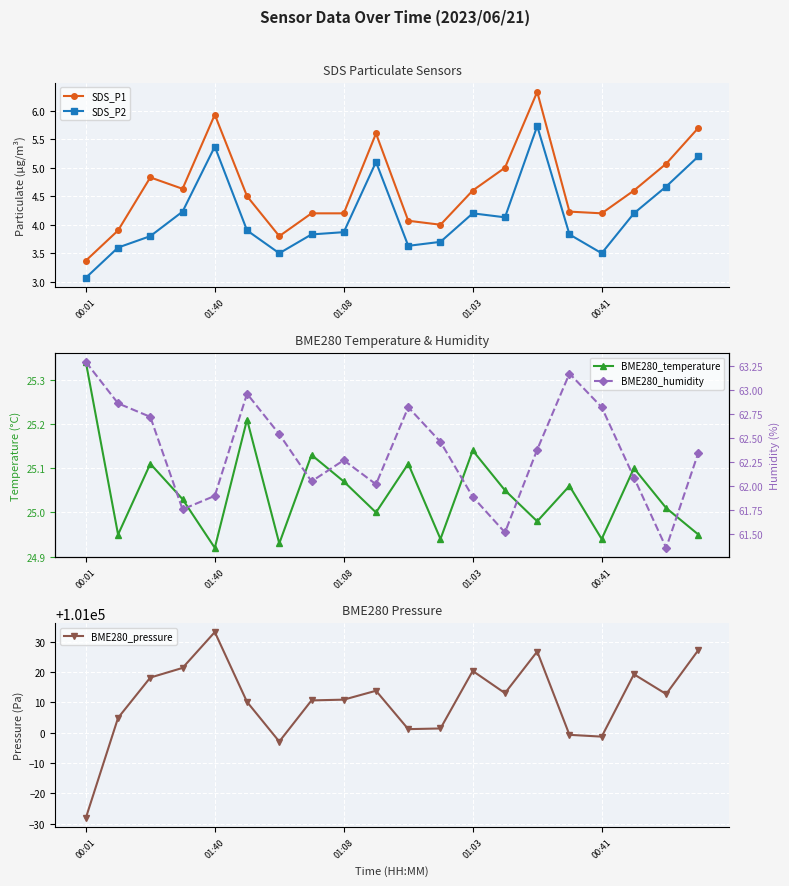

True or false: SDS_P2 has a value of 5.0 at 15.

False